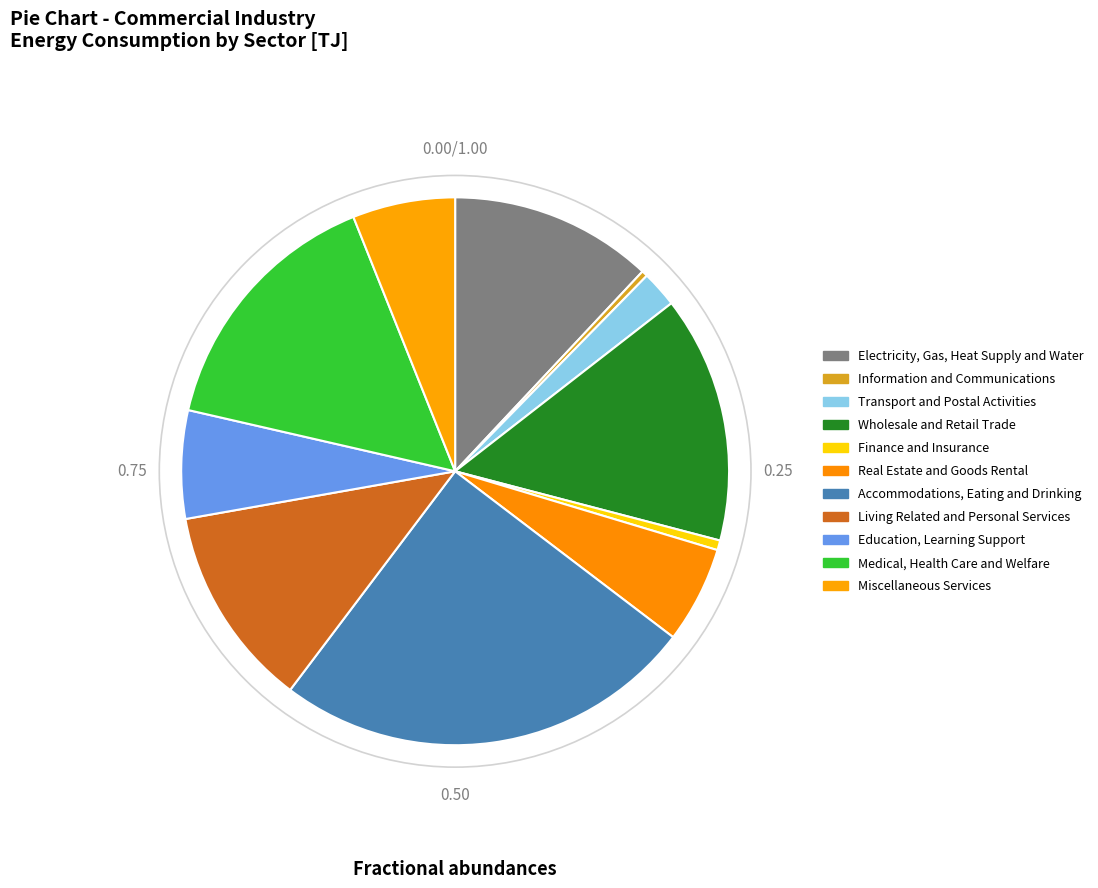

To the nearest percent, what is the difference between the largest and smallest slice percentages?

25%